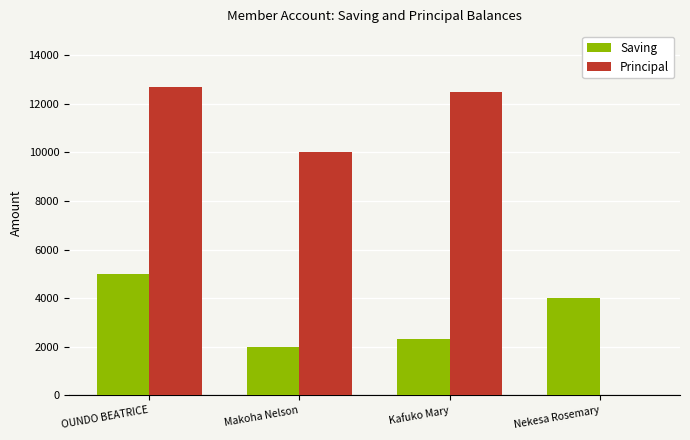

What is the sum of the Saving values at Nekesa Rosemary and Kafuko Mary?

6300